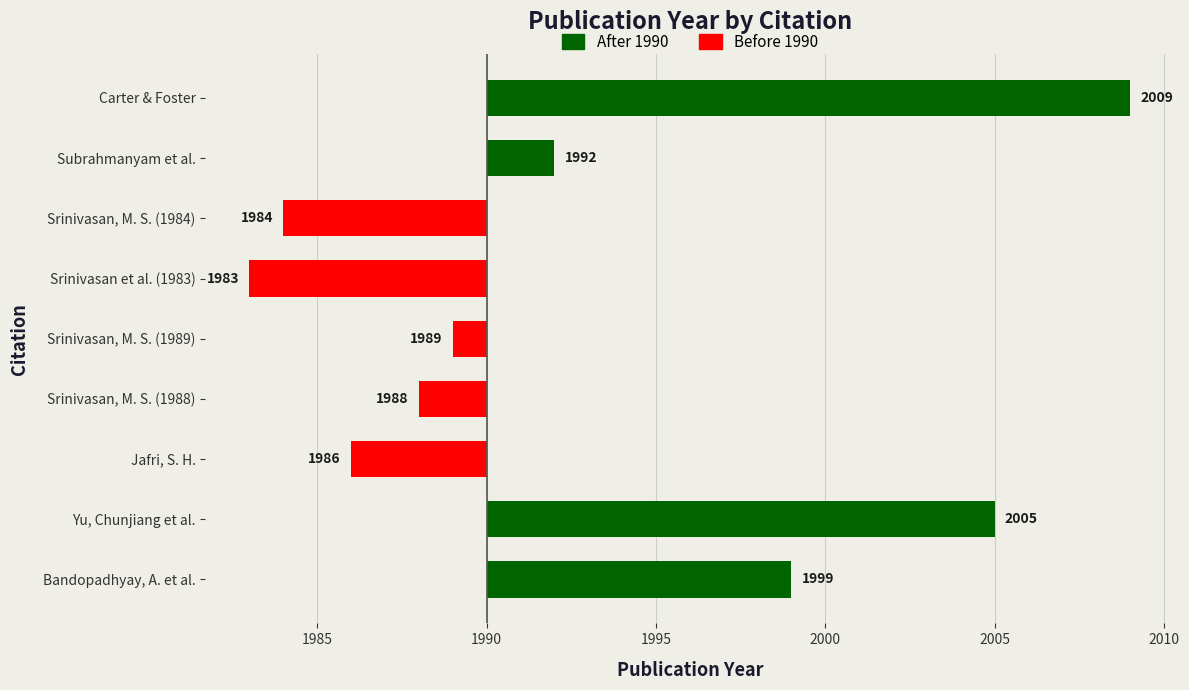

Which has a higher value, Jafri, S. H. or Srinivasan, M. S. (1988)?

Srinivasan, M. S. (1988)